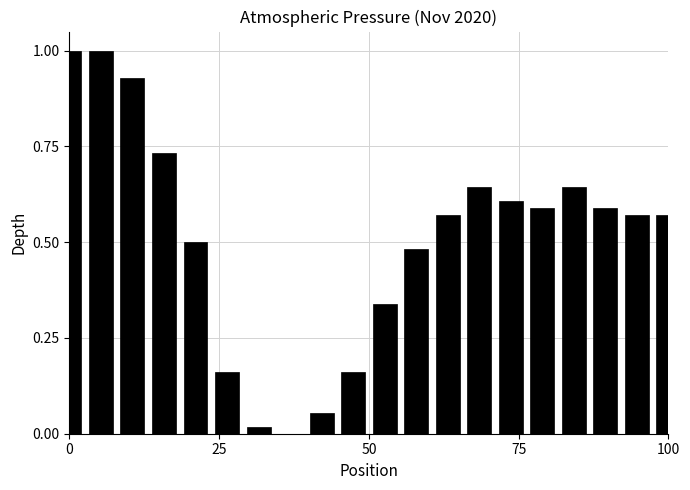

What is the maximum value shown in the chart?

1.0